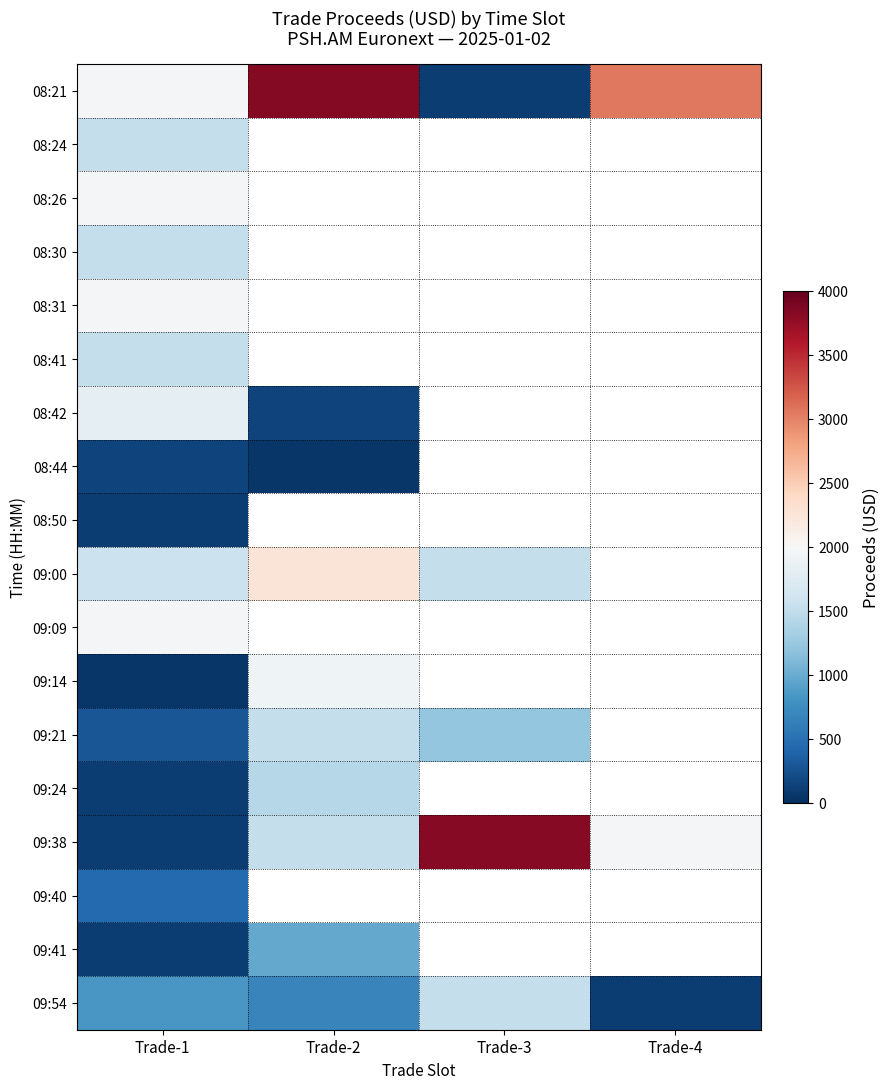

At which category does the chart reach its minimum across all series?

Trade-2